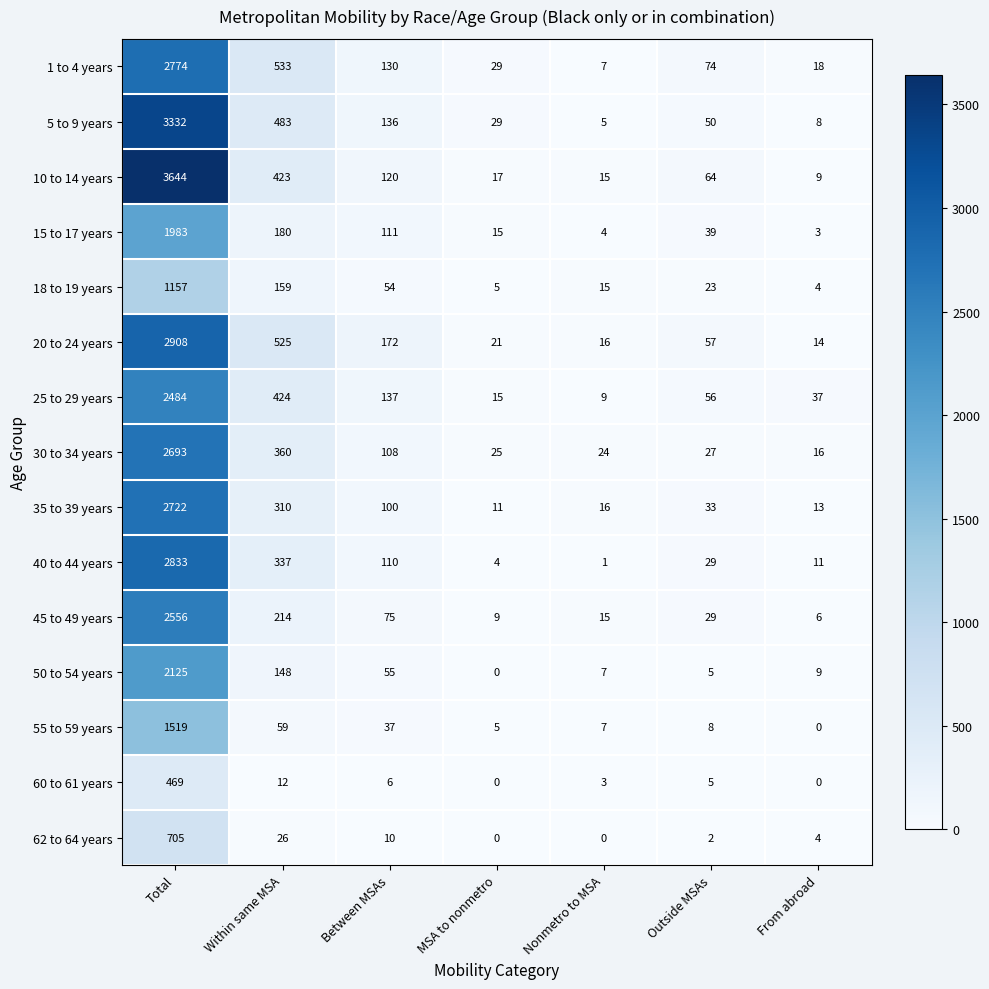

Between Between MSAs and From abroad, which series saw the biggest shift?

20 to 24 years